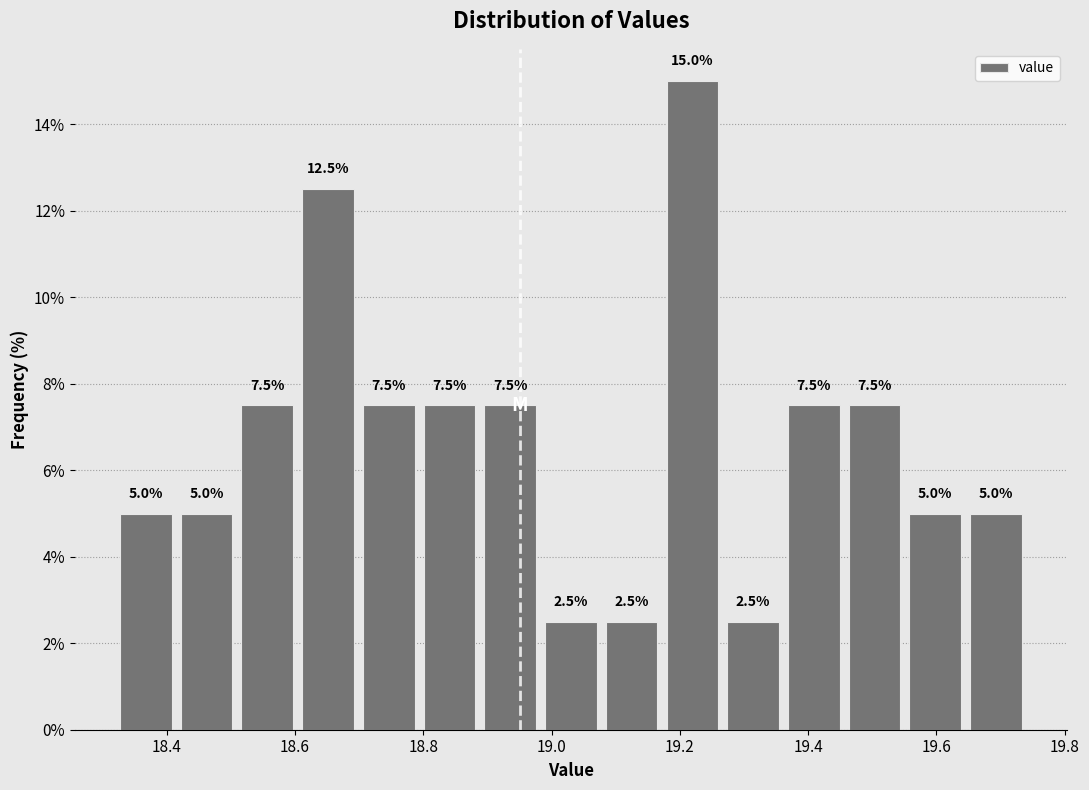

Reading left to right, list every bar in this chart as the range it spans on the x-axis followed by its height. The bar edges are not printed on the chart, so give them approximately, as read against the axis.

18.32 to 18.42: 5.0
18.42 to 18.50: 5.0
18.50 to 18.60: 7.5
18.60 to 18.70: 12.5
18.70 to 18.80: 7.5
18.80 to 18.88: 7.5
18.88 to 18.98: 7.5
18.98 to 19.08: 2.5
19.08 to 19.18: 2.5
19.18 to 19.26: 15.0
19.26 to 19.36: 2.5
19.36 to 19.46: 7.5
19.46 to 19.56: 7.5
19.56 to 19.64: 5.0
19.64 to 19.74: 5.0